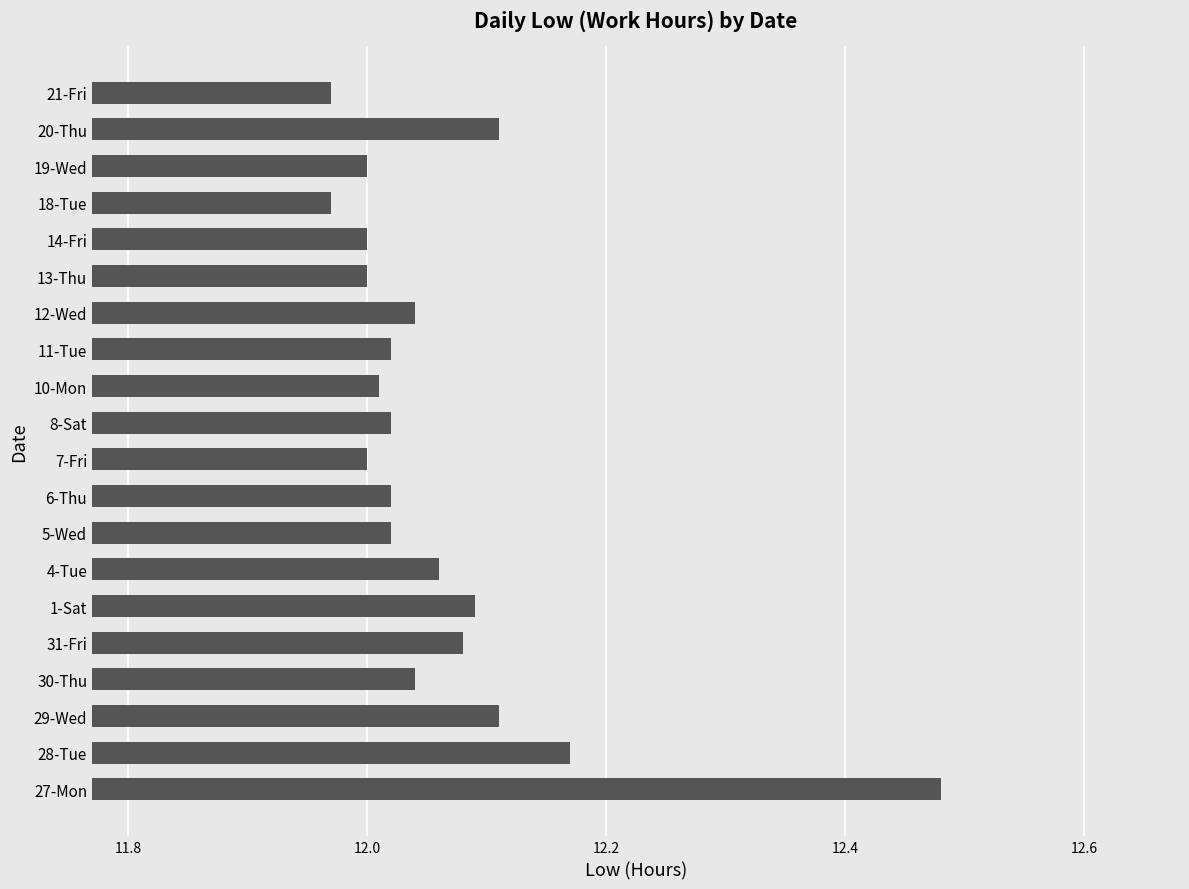

What is the sum of the values at 6-Thu and 13-Thu?

24.0